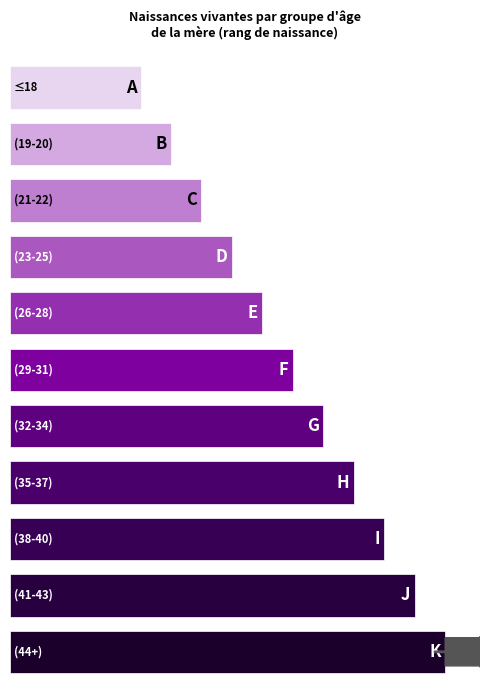

What is the maximum value shown in the chart?

1839